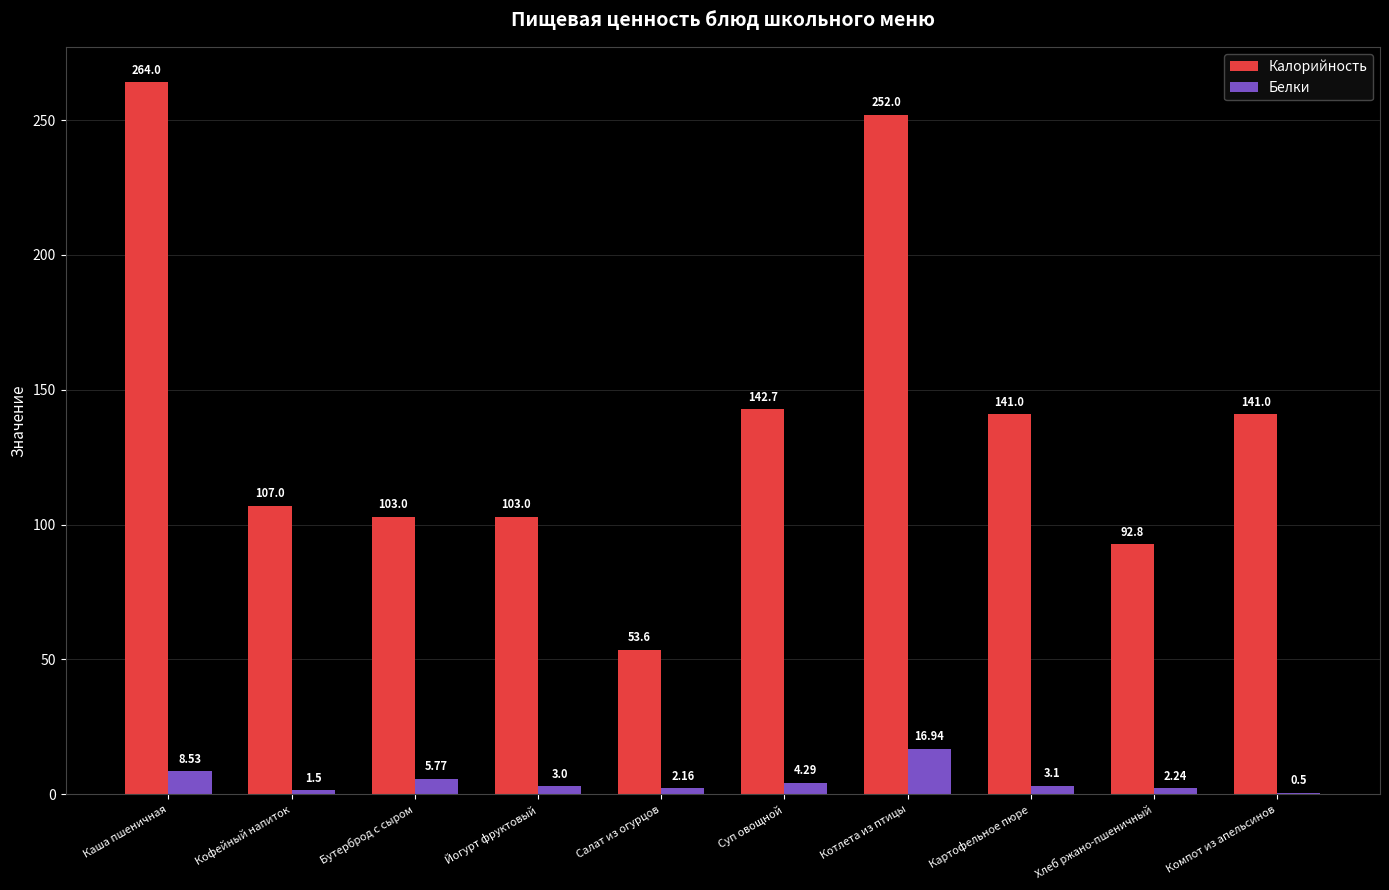

What is the highest value of the Белки series?

16.9